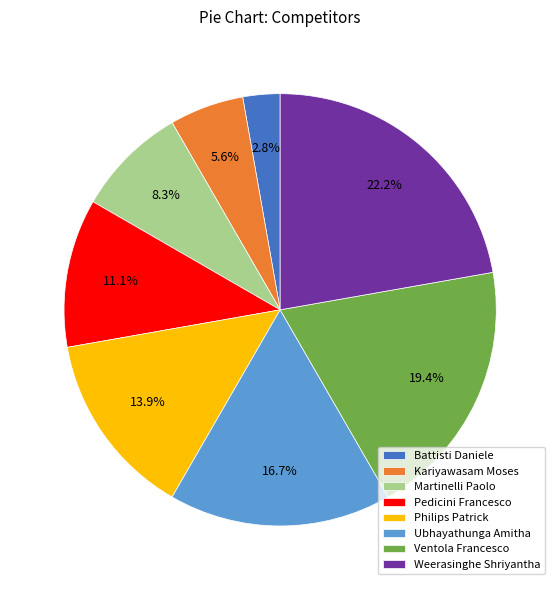

Between Ubhayathunga Amitha and Pedicini Francesco, which is larger?

Ubhayathunga Amitha